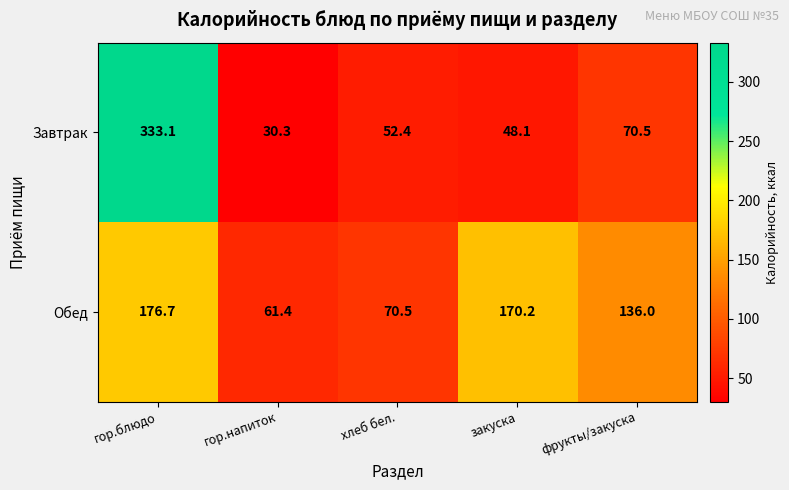

Is it true that Обед equals 136.0 at фрукты/закуска?

True